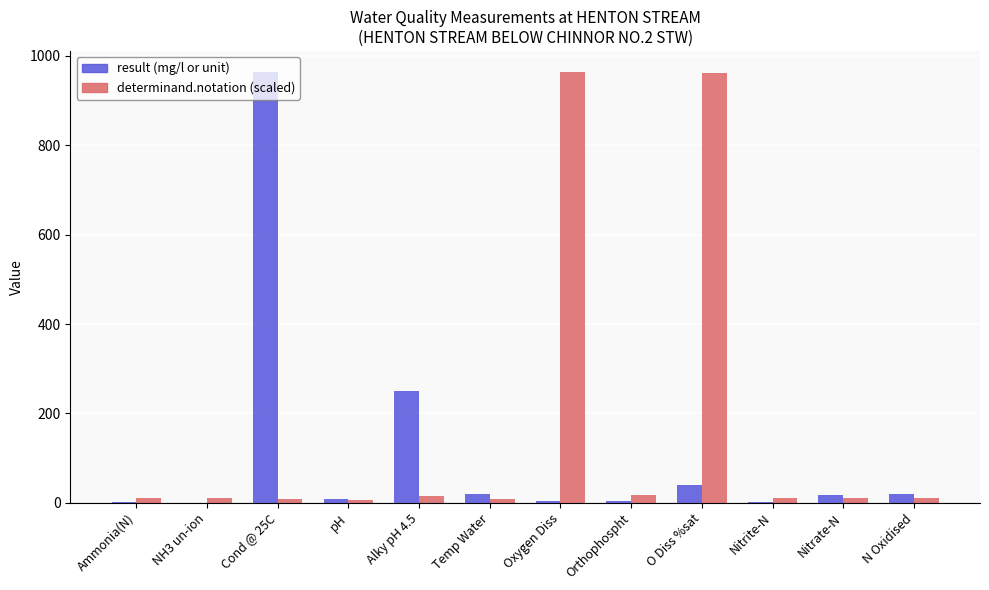

How many groups of bars are there?

12